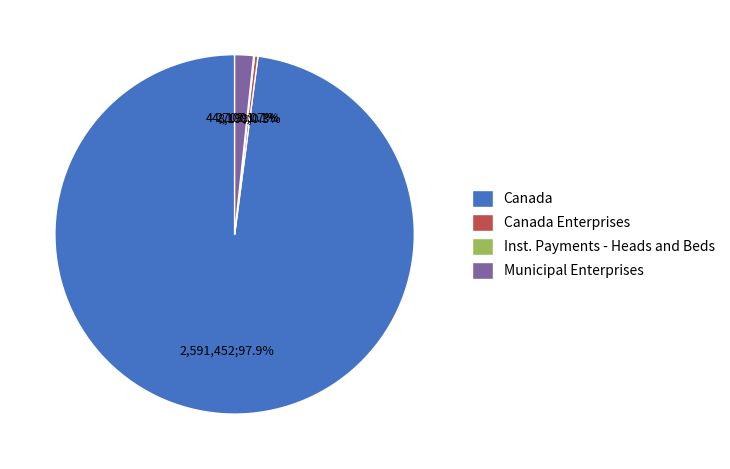

Which slice is the largest?

Canada